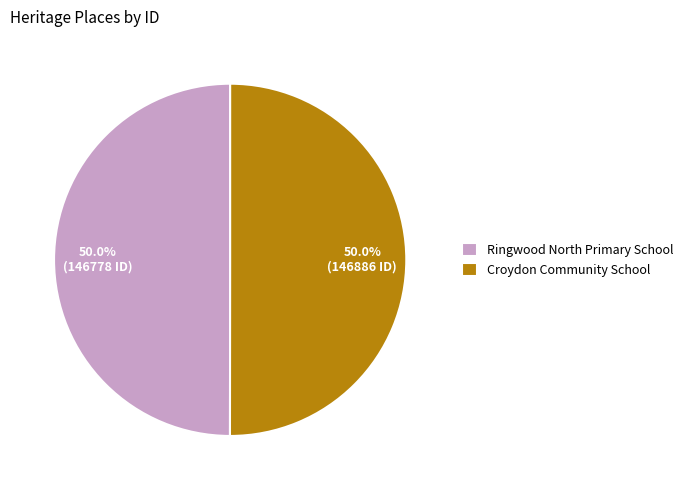

What percentage is the Croydon Community School slice, to the nearest percent?

50%